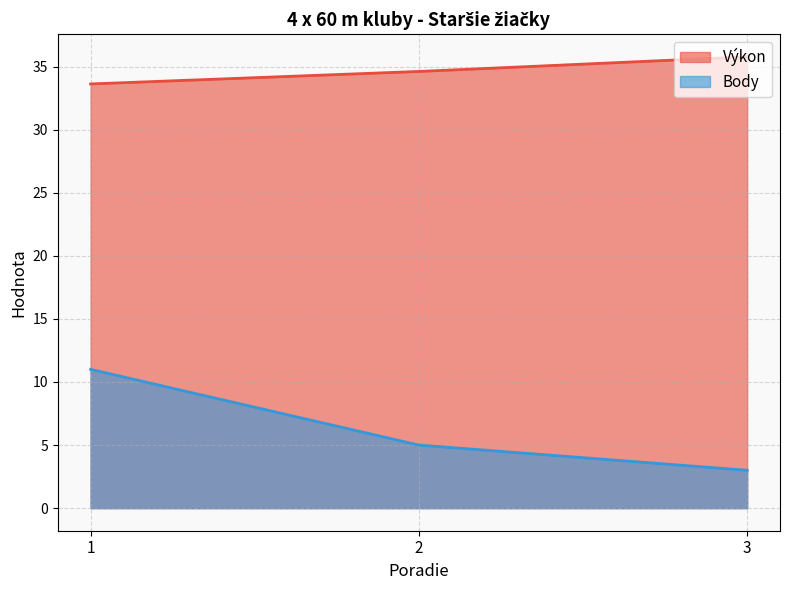

Reading left to right, list all the values displayed in this chart.

Výkon: 1=33.6	2=34.6	3=35.8
Body: 1=11.0	2=5.0	3=3.0